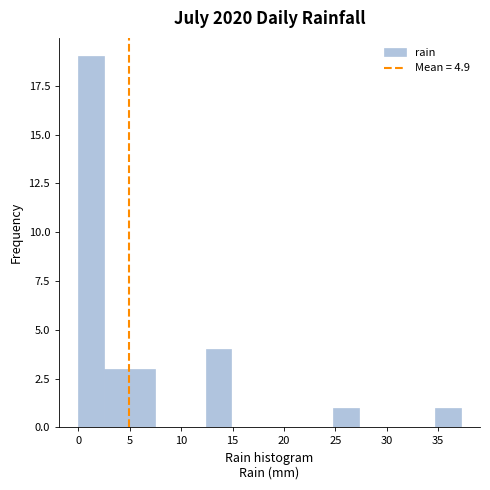

Over which range of the x-axis is the bar tallest?

0.0 to 2.5